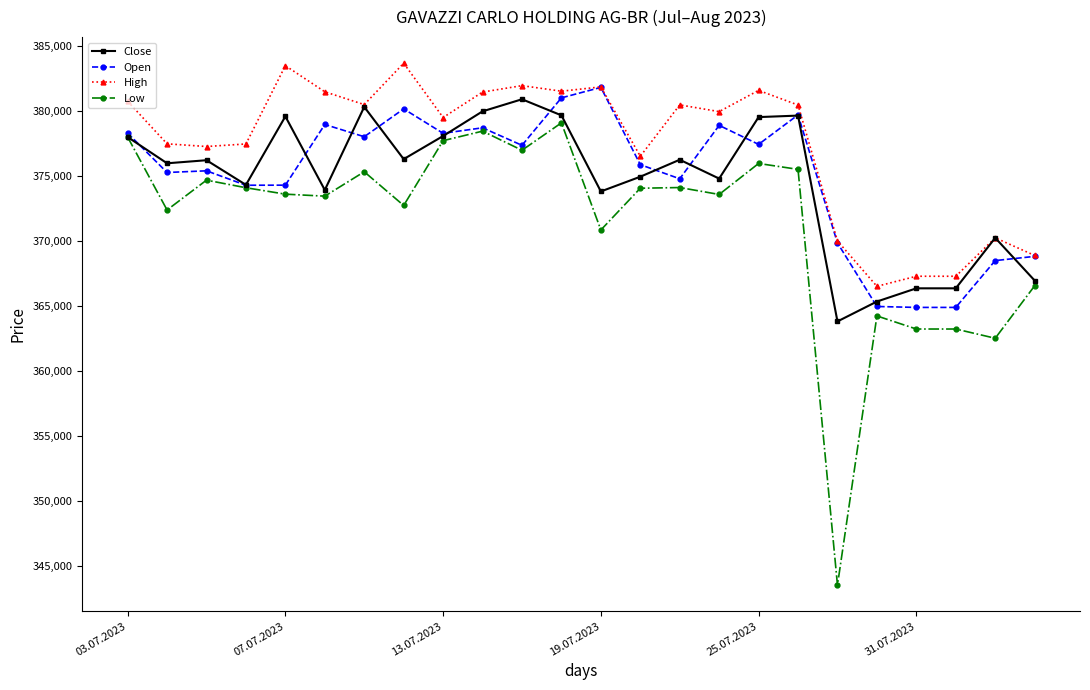

Which series has the largest total across all categories?

High